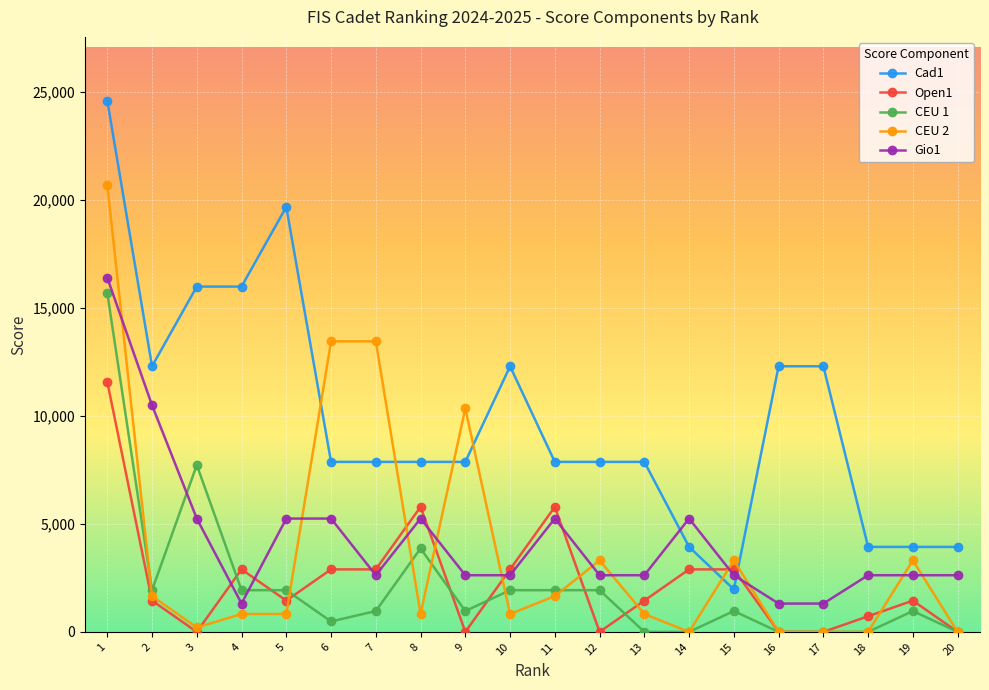

At which label does CEU 1 first exceed 966?

1